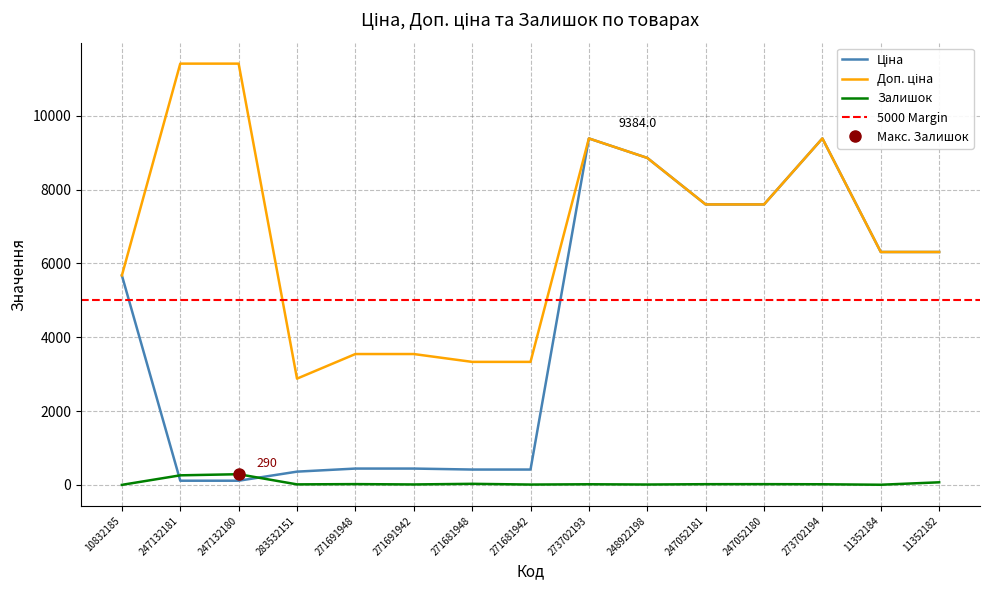

Which series ends up on top after the final intersection of Ціна and Залишок?

Ціна